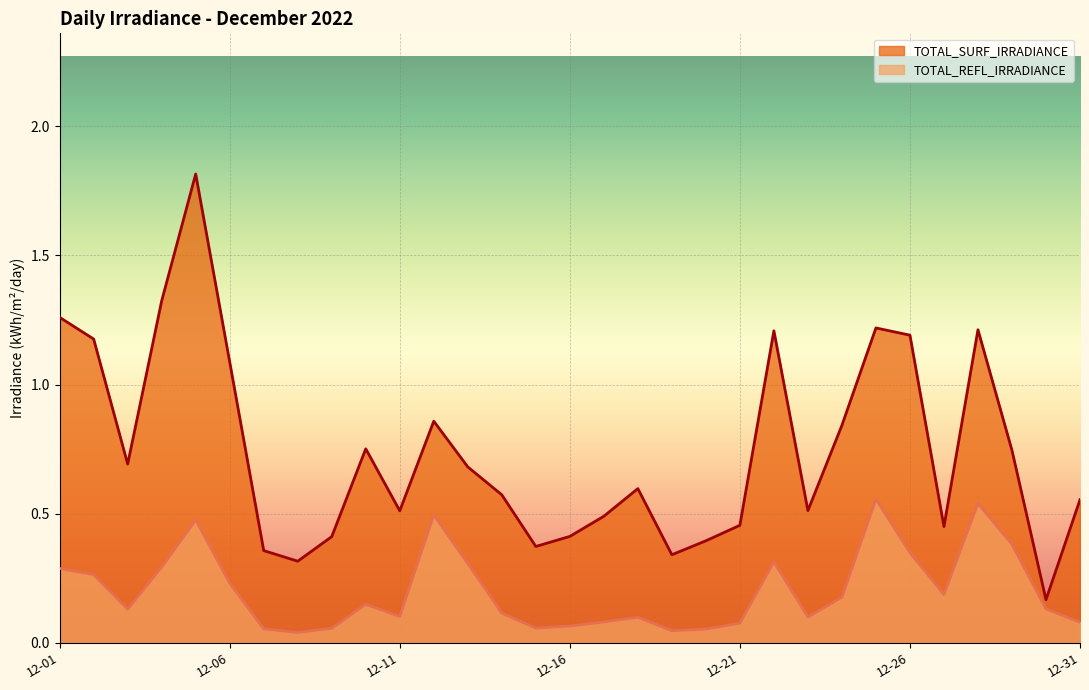

True or false: TOTAL_REFL_IRRADIANCE and TOTAL_SURF_IRRADIANCE intersect in this chart.

False